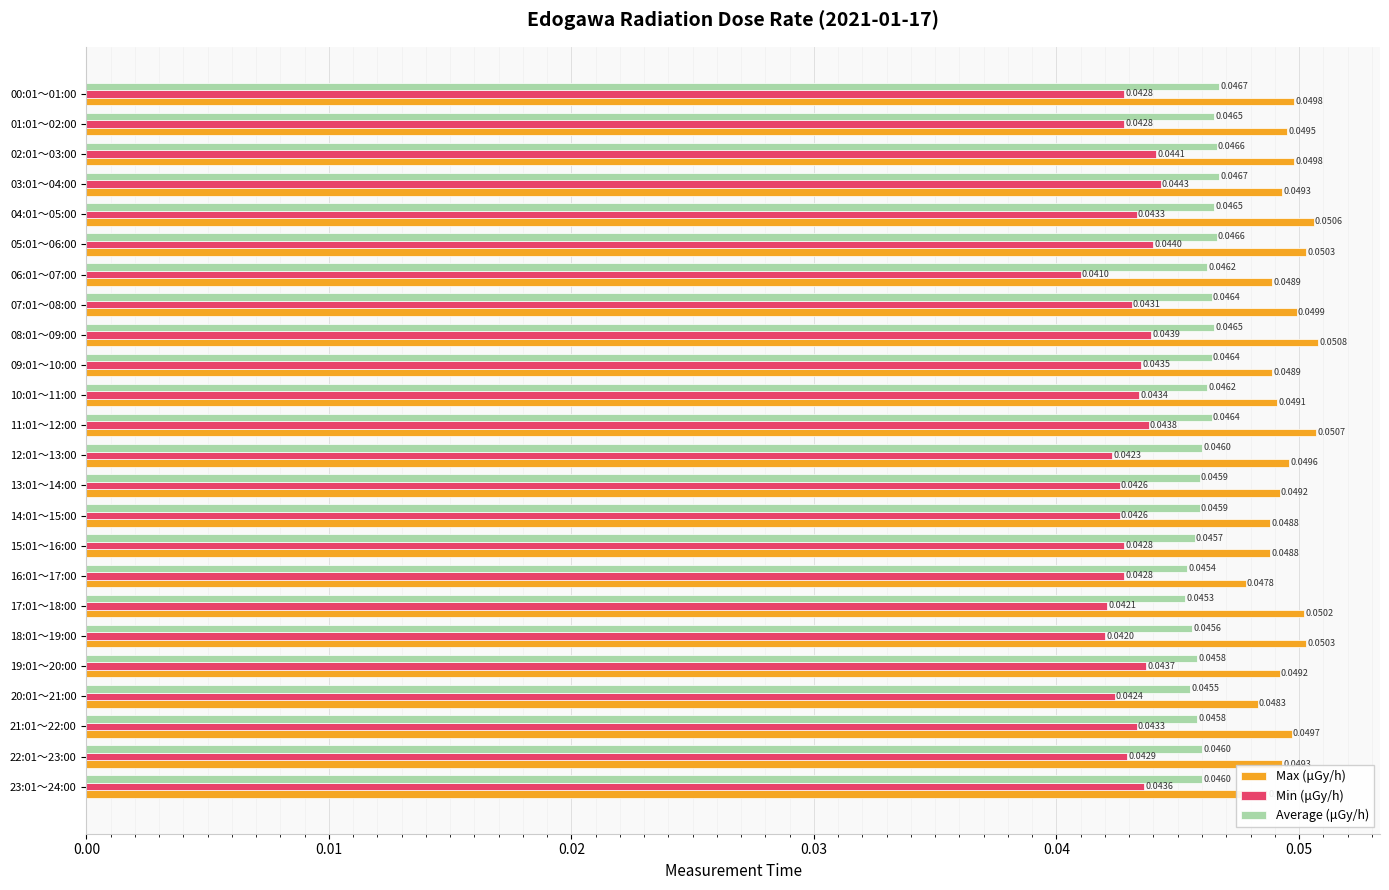

At which category is the sum across all series the highest?

08:01～09:00